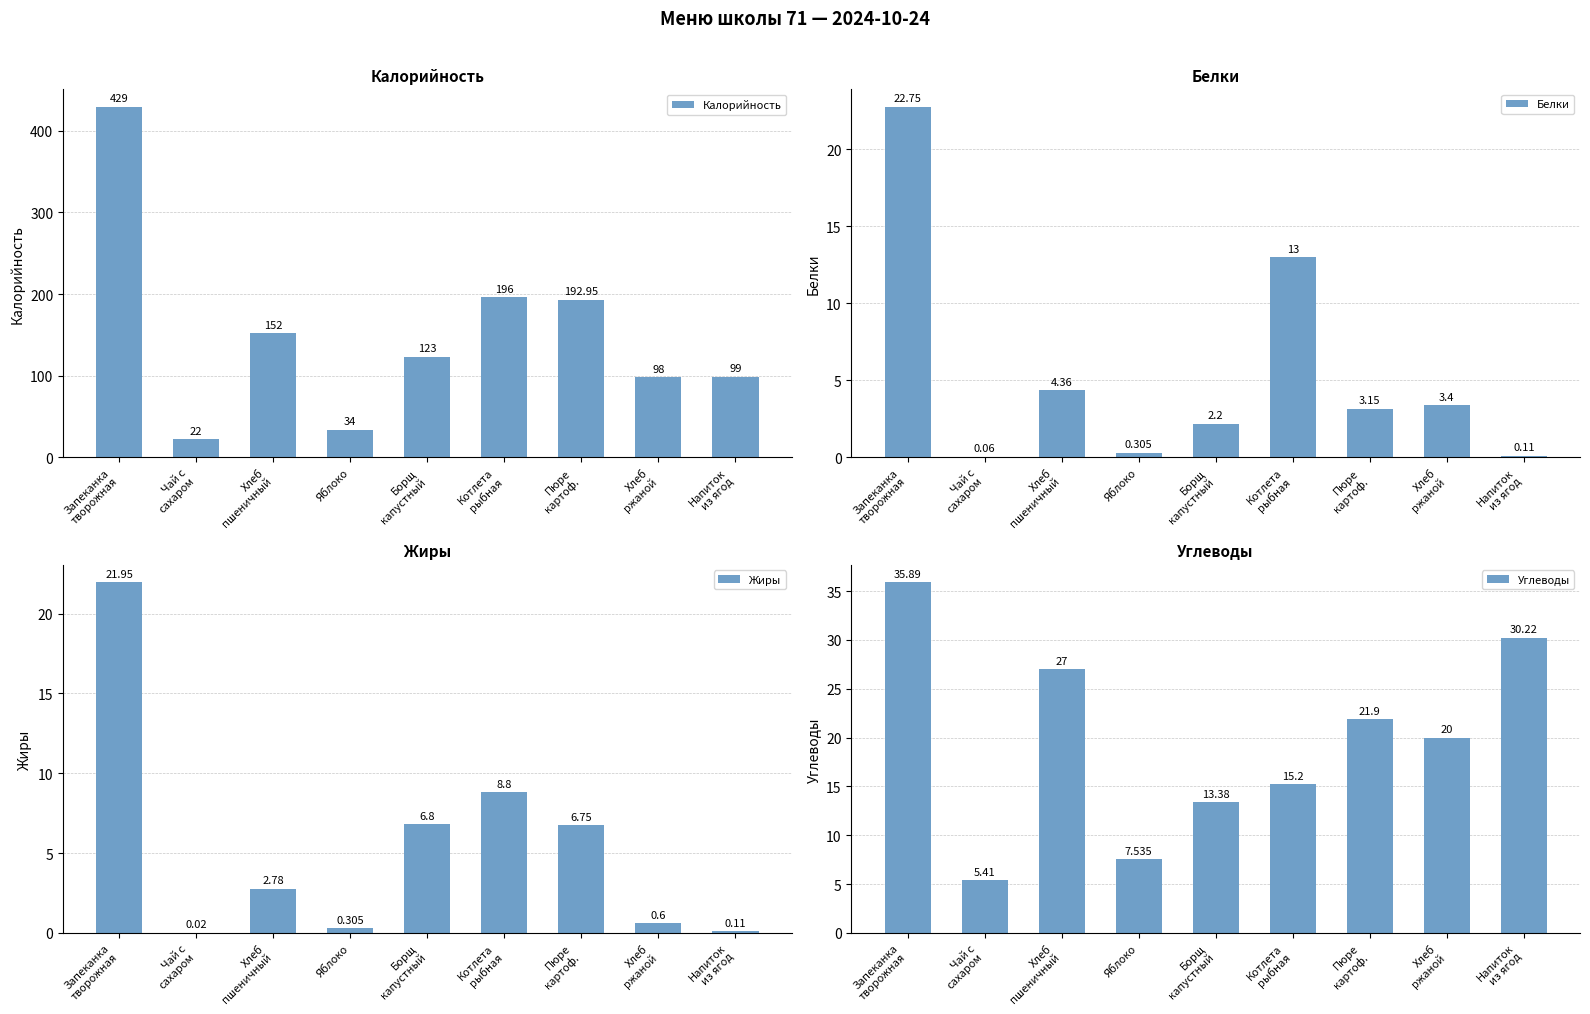

Between Хлеб
пшеничный and Котлета
рыбная, which series saw the biggest shift?

Калорийность